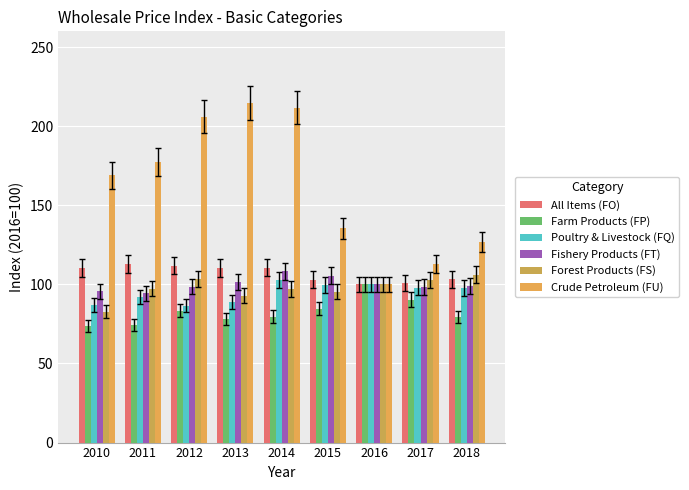

What is the maximum value shown in the chart?

214.8